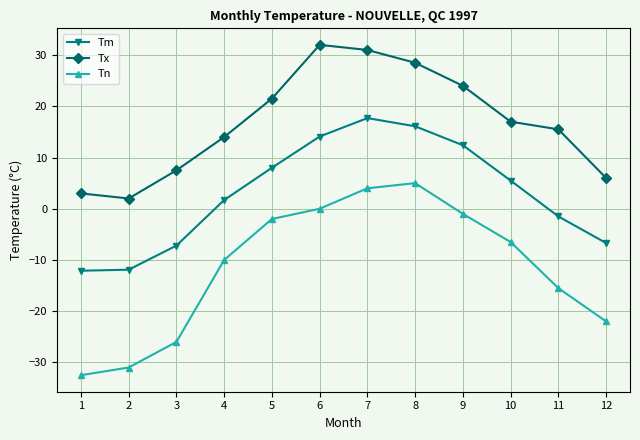

What is the maximum value shown in the chart?

32.0